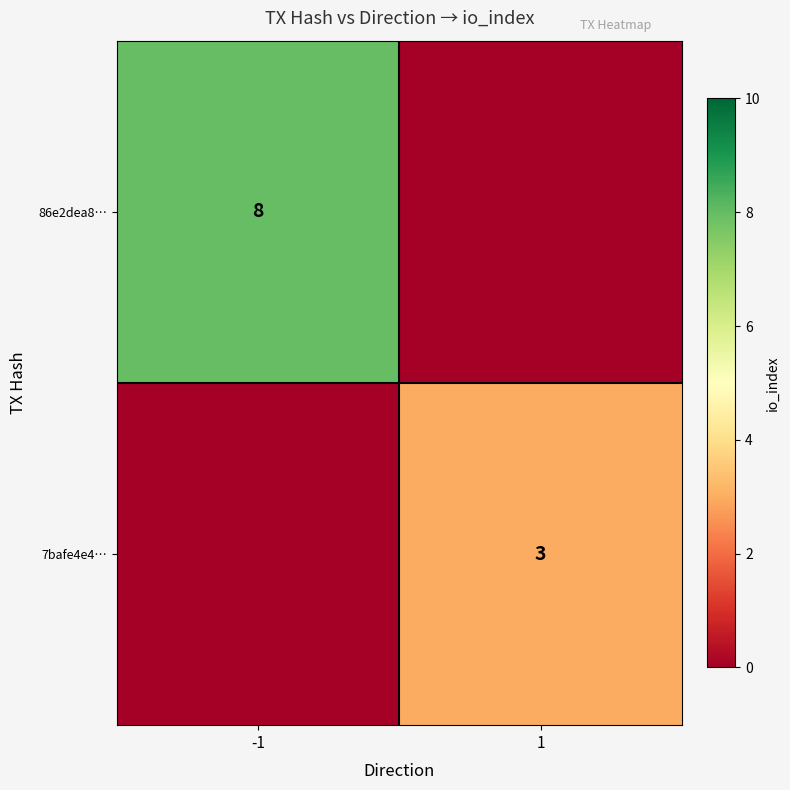

The 7bafe4e4… series shows 3 at 1. True or false?

True